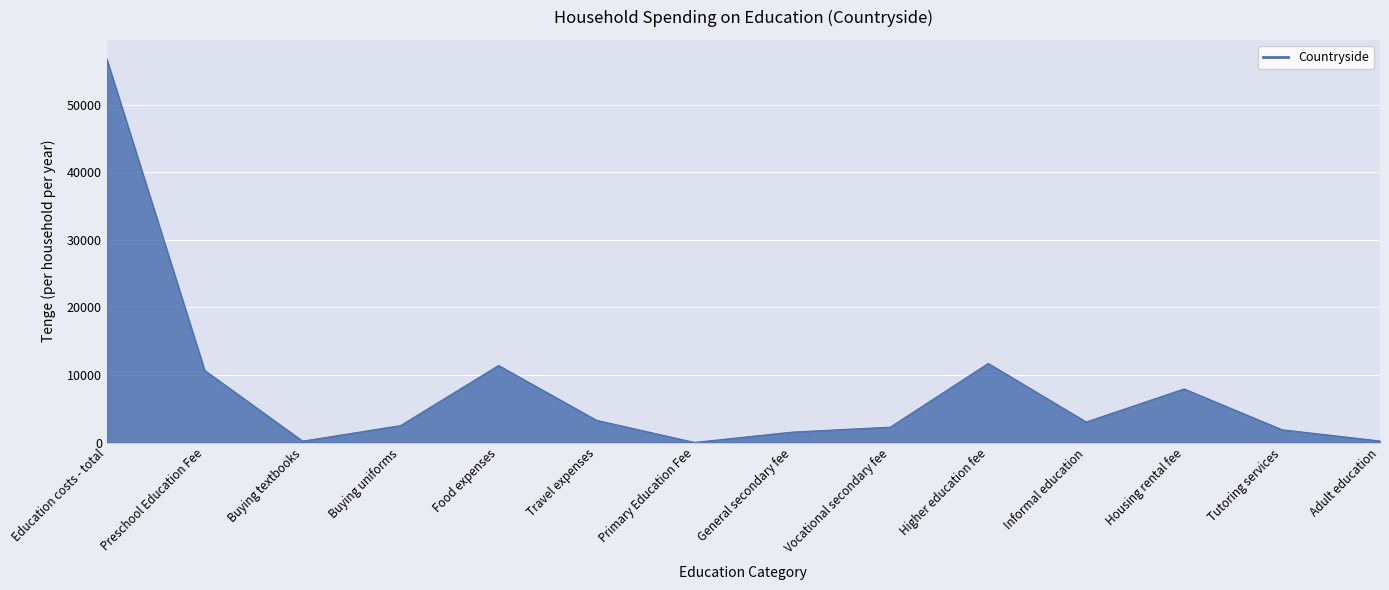

What is the difference between the second highest and second lowest values?

11504